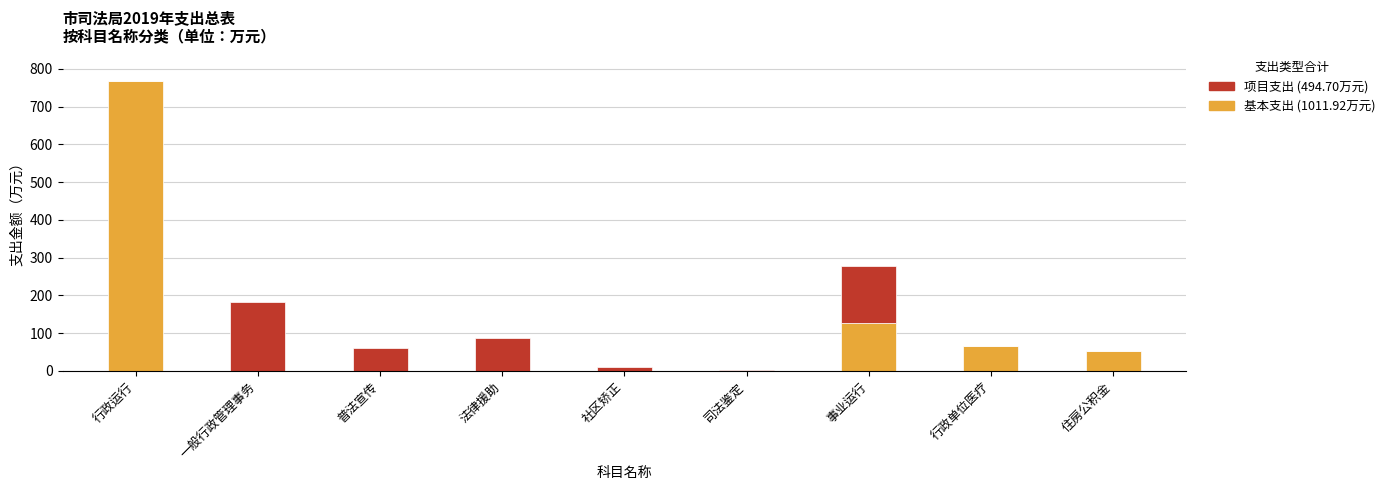

What is the total value across all series at 法律援助?

86.0